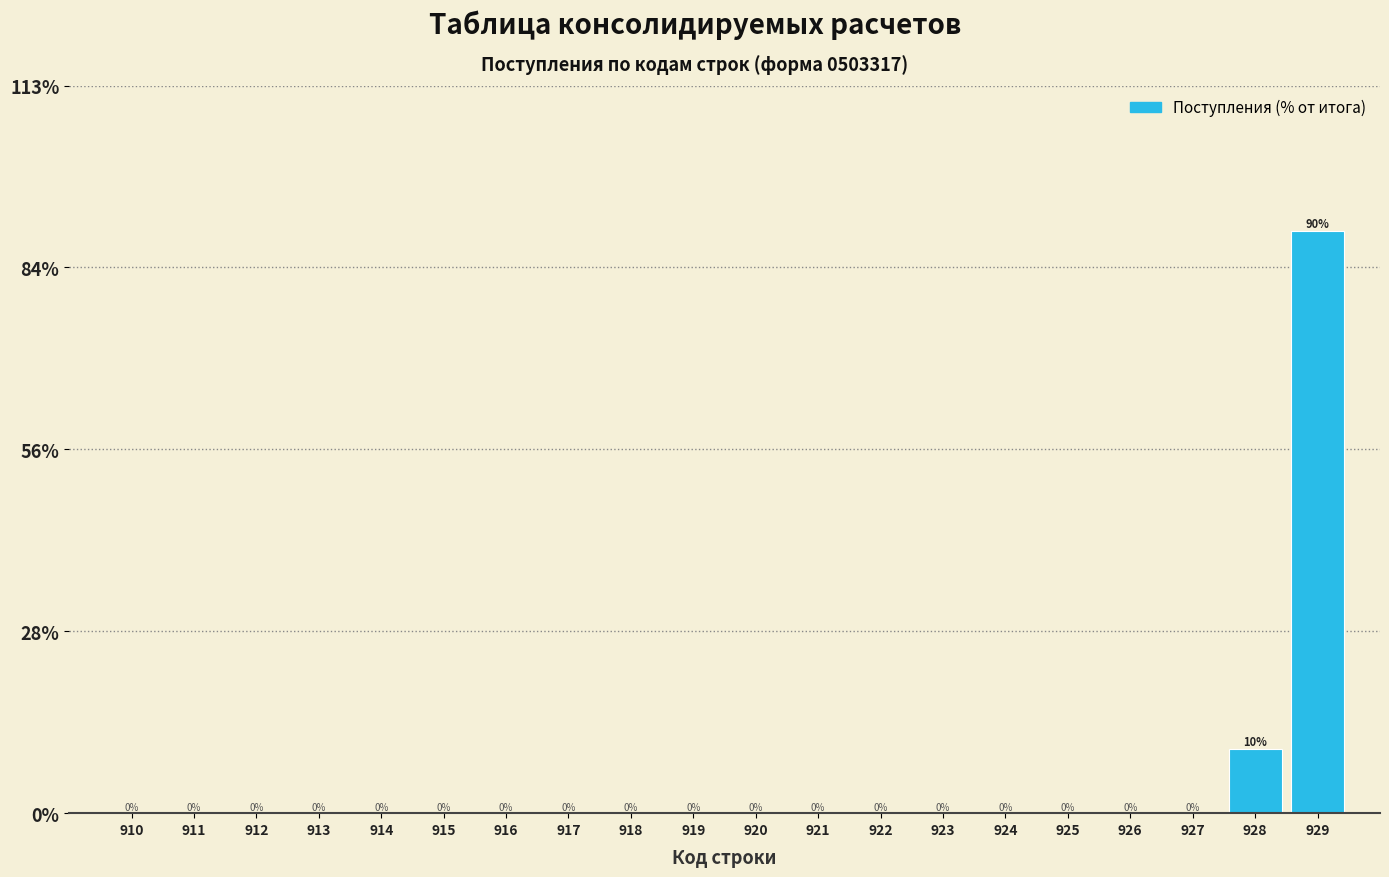

True or false: the data shows -46.9 at 912.

False